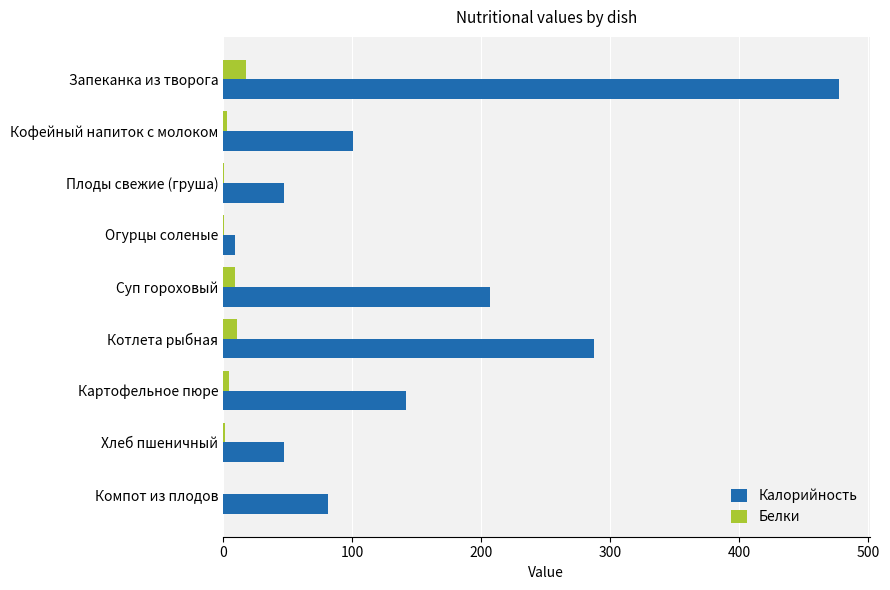

What is the sum of all Белки values?

47.9